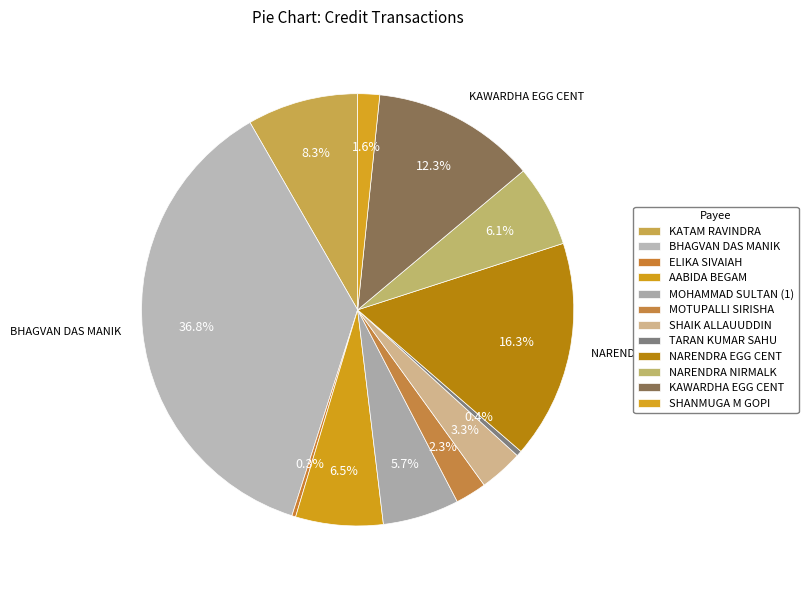

Does NARENDRA NIRMALK represent more than half of the total?

No